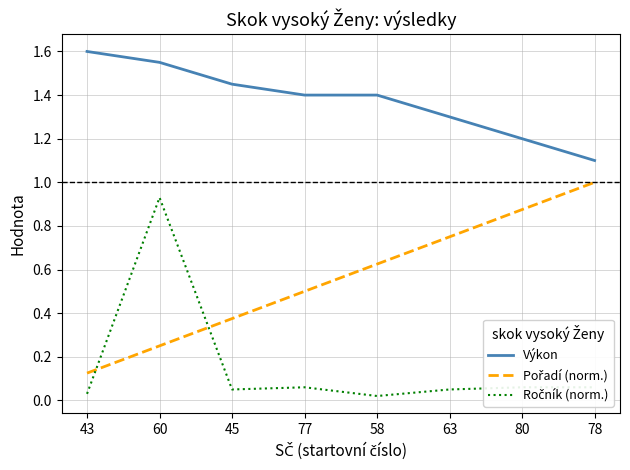

The Výkon series shows 2.3 at 77. True or false?

False